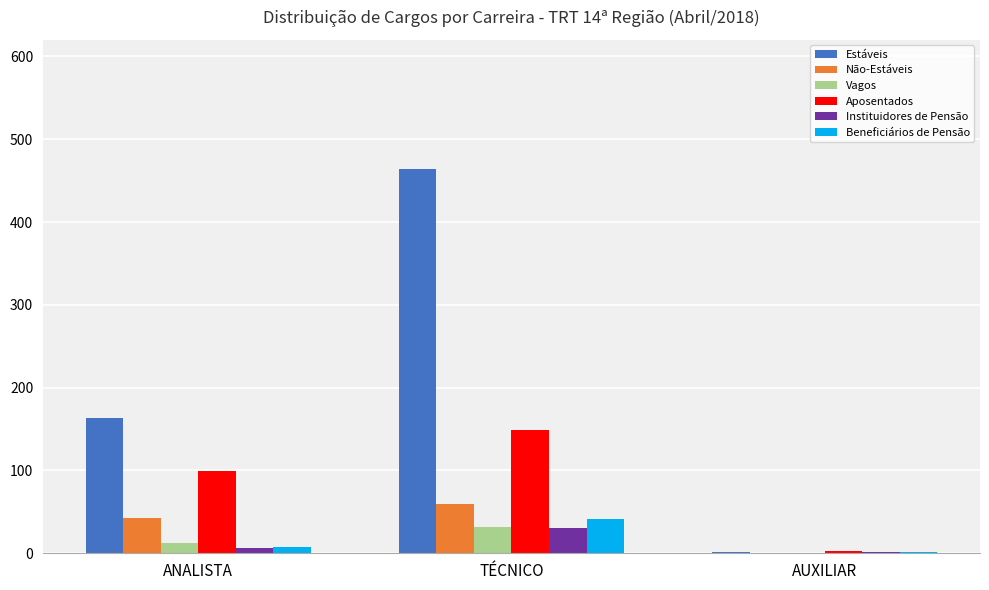

What is the spread (max minus min) of values at AUXILIAR?

3